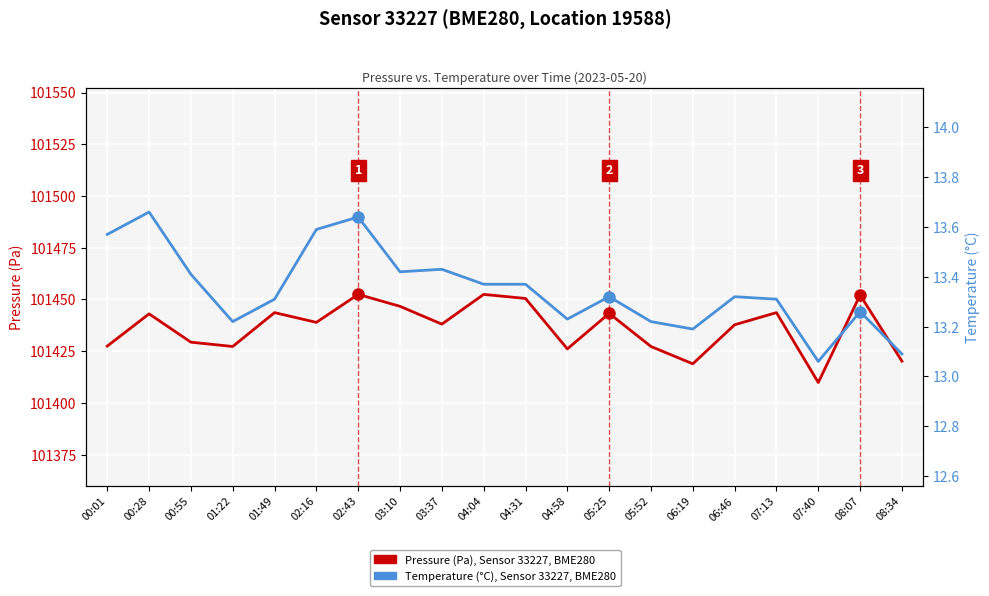

How many lines are shown in the chart?

2